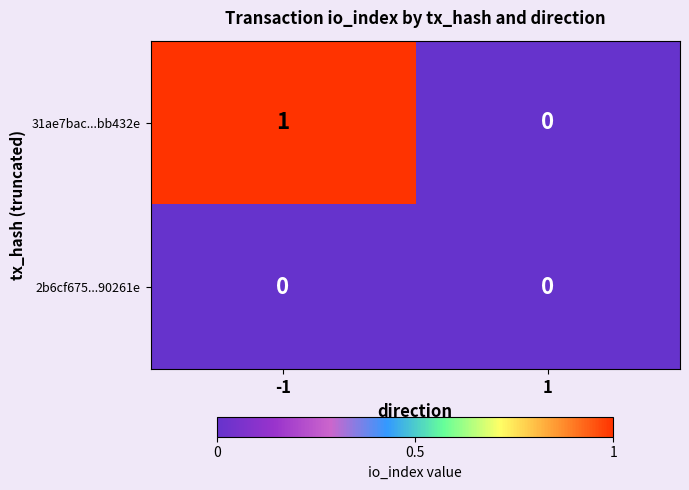

Rank the series by their average value, from highest to lowest.

31ae7bac...bb432e, 2b6cf675...90261e